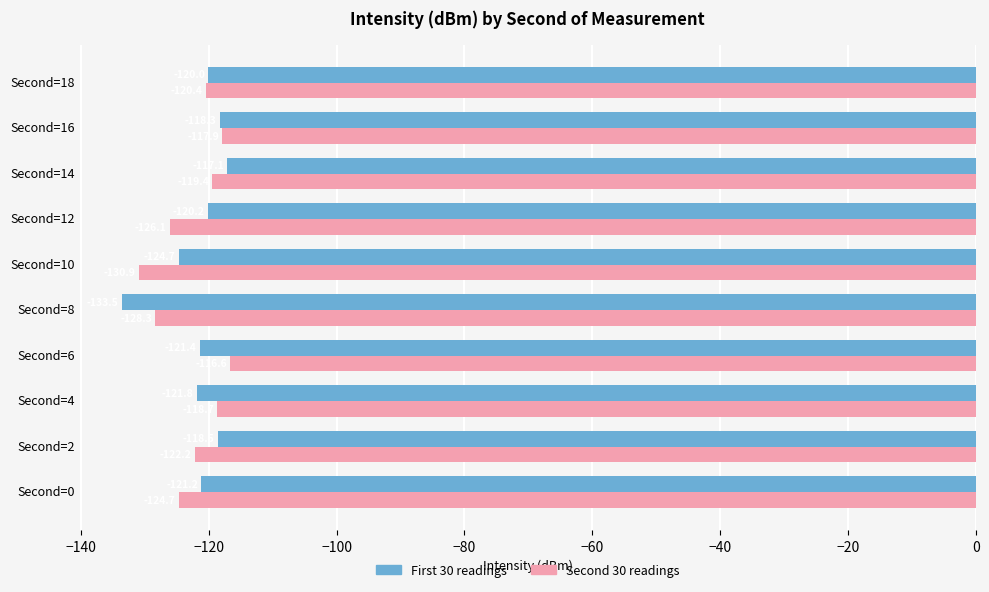

True or false: Second 30 readings has a value of -126.1 at Second=12.

True